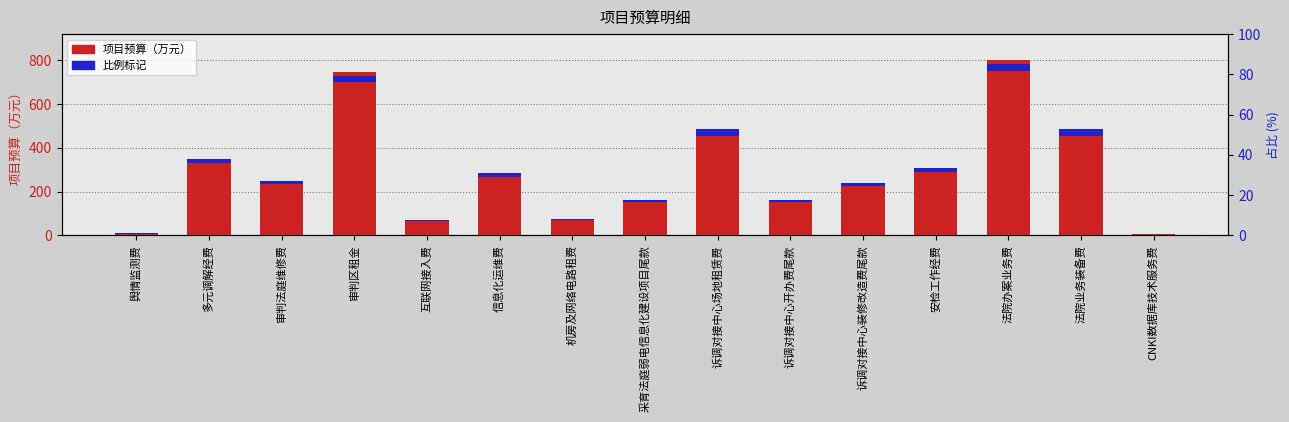

How many data points does each series have?

15